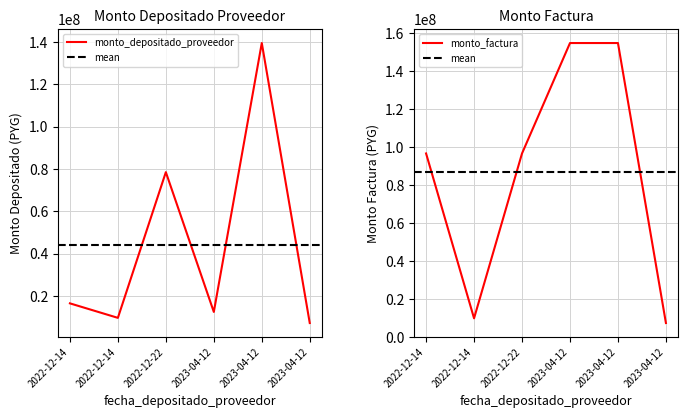

True or false: monto_depositado_proveedor has a value of 11861697 at 2023-04-12.

False